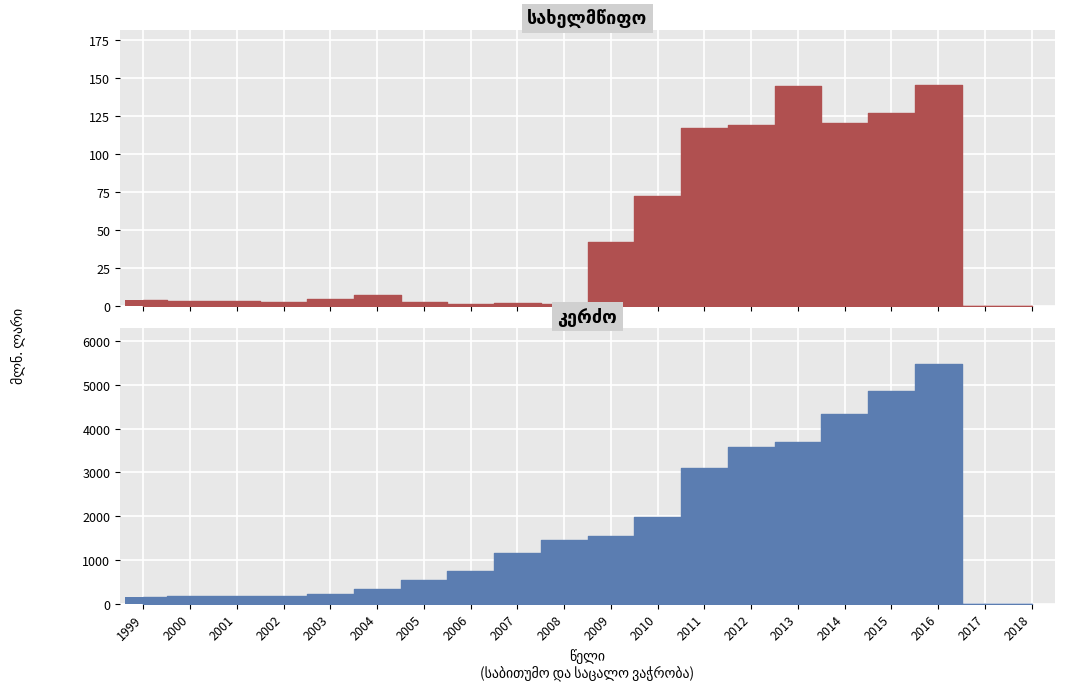

What are all the series names shown in the legend?

სახელმწიფო, კერძო